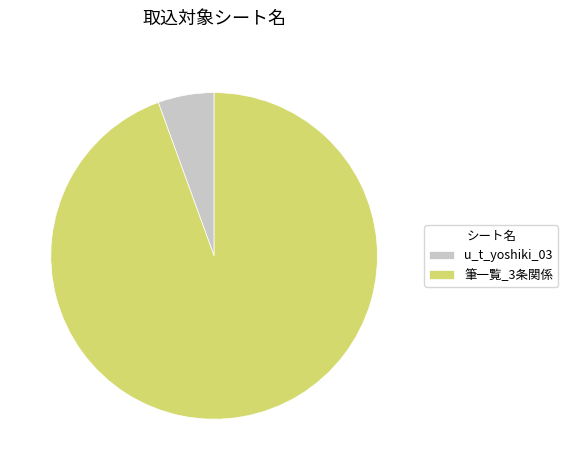

Does u_t_yoshiki_03 account for over 50% of the chart?

No